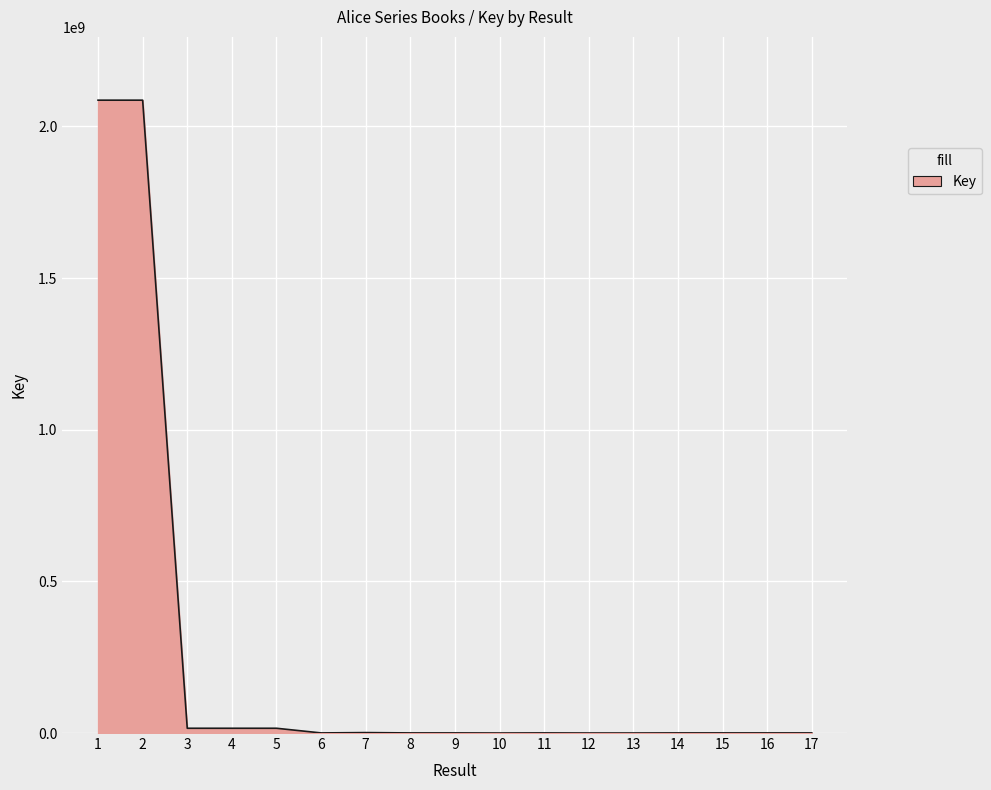

What is the greatest value displayed?

2086675029